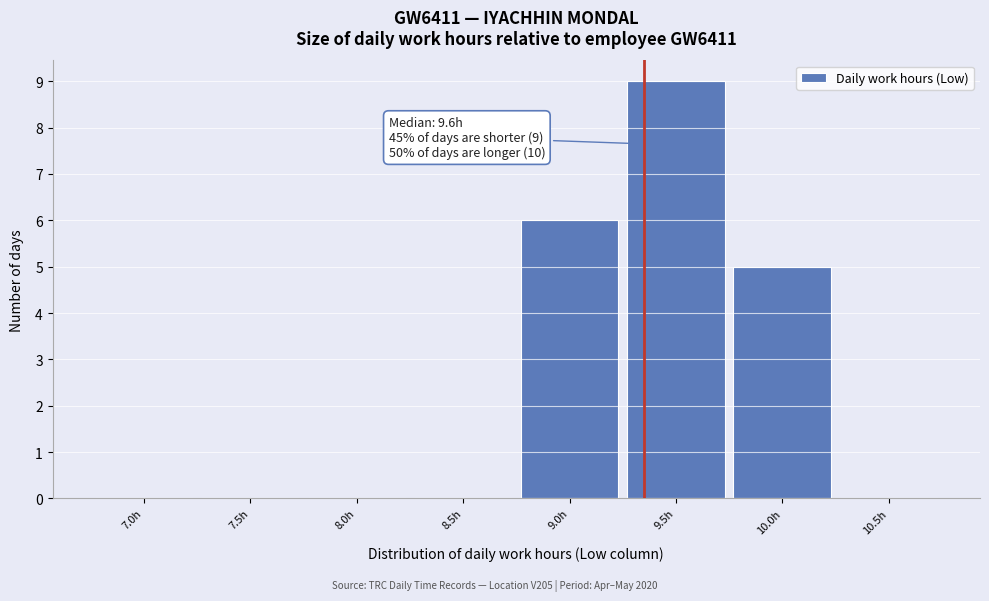

Reading left to right, transcribe all the data shown in this chart.

7.0h=0	7.5h=0	8.0h=0	8.5h=0	9.0h=6	9.5h=9	10.0h=5	10.5h=0